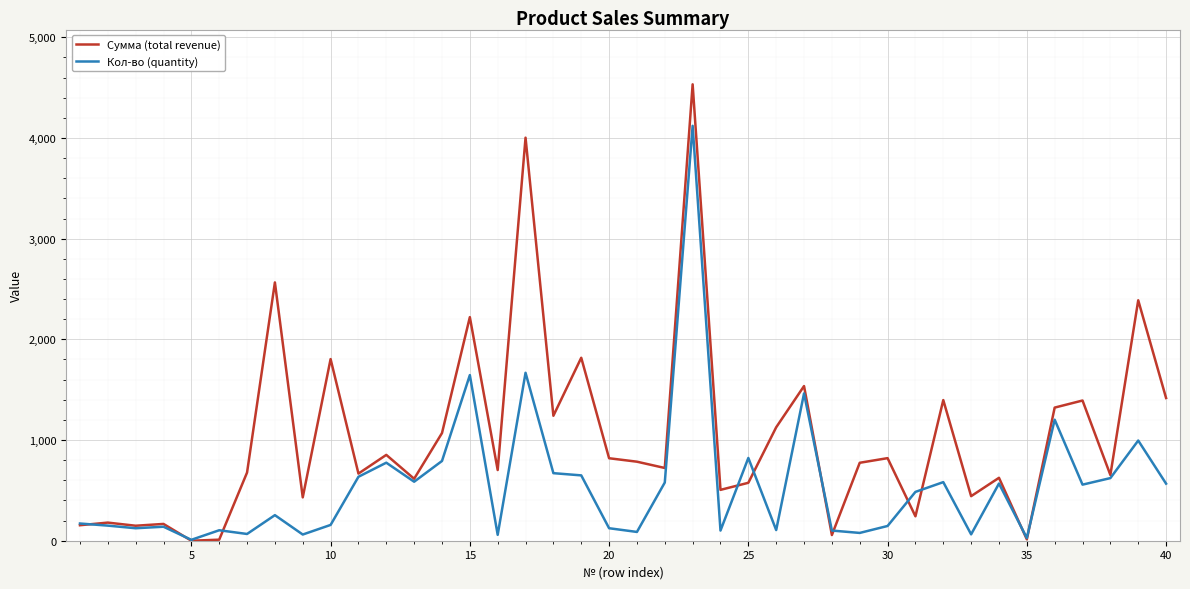

Which series has the largest range (max minus min)?

Сумма (total revenue)